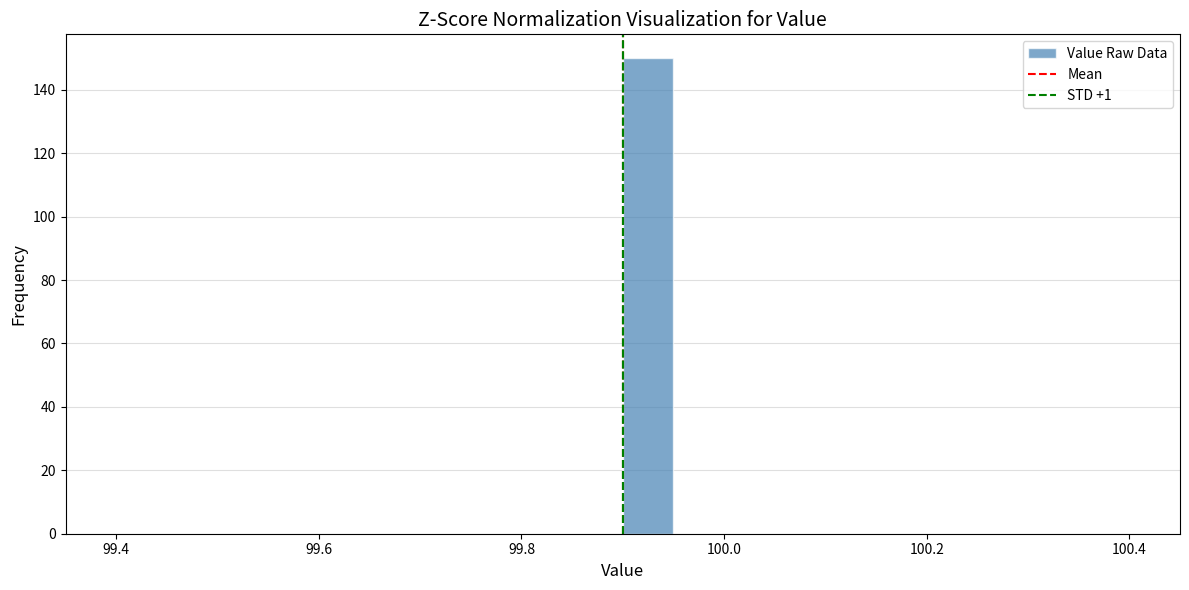

Read against the x-axis, roughly where is the centre of the tallest bar?

99.92